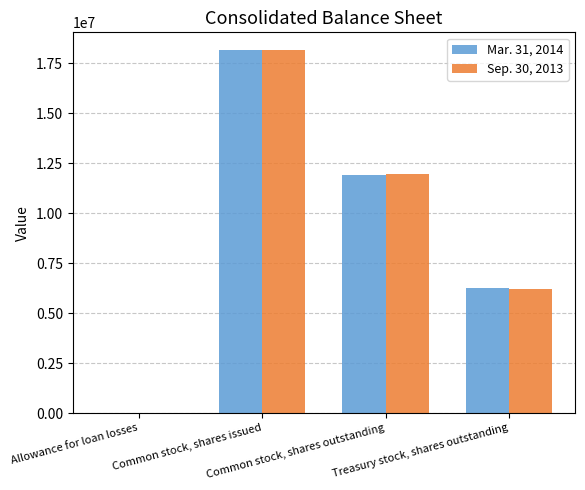

Is it true that Sep. 30, 2013 equals 11945564 at Common stock, shares outstanding?

True